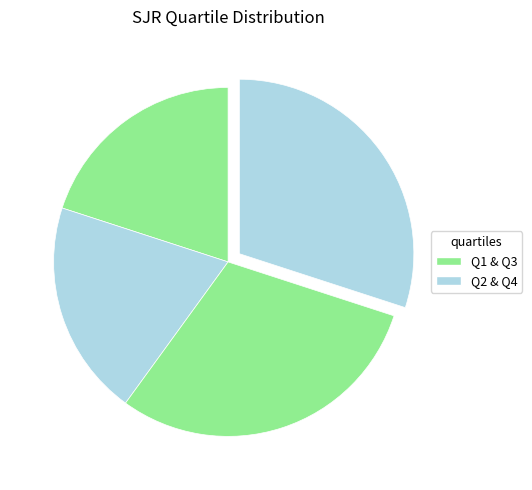

Count the number of slices in the pie.

4